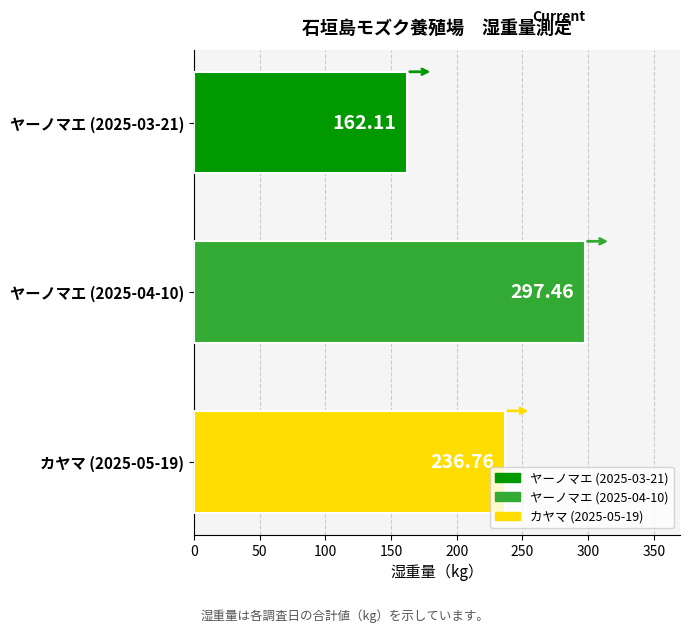

What is the average value?

232.1